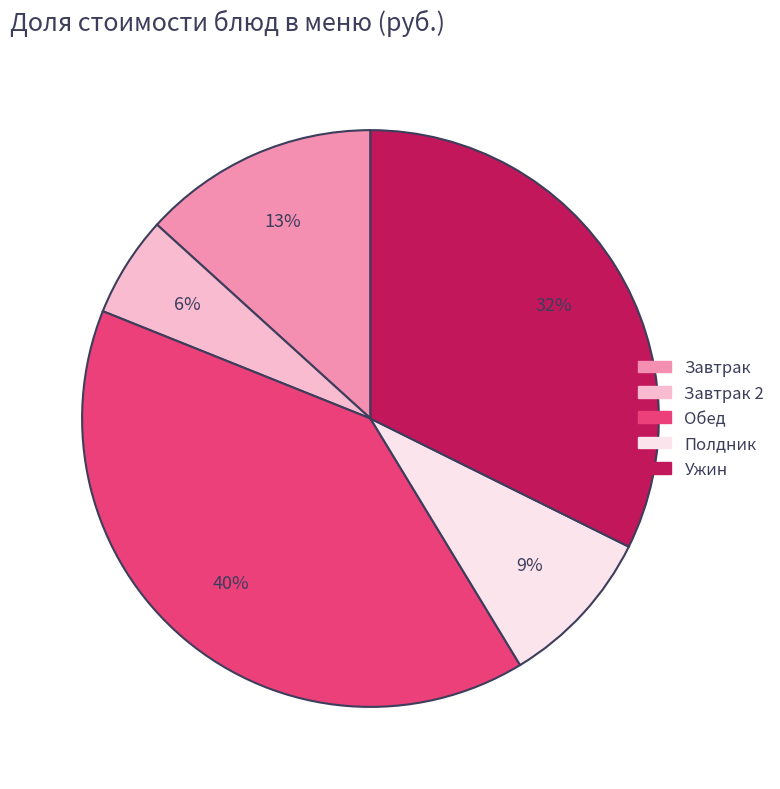

Is there a majority slice in this chart?

No